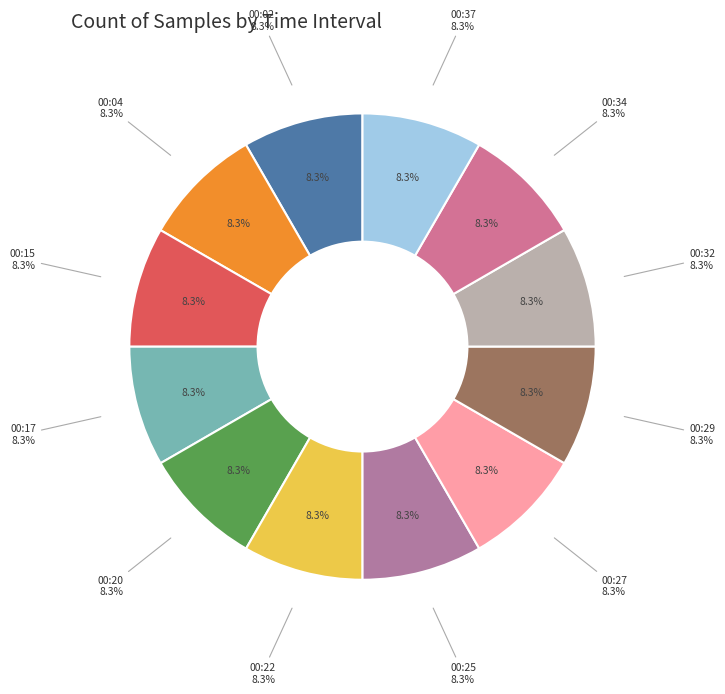

What portion of the pie excludes 00:04?

91.7%